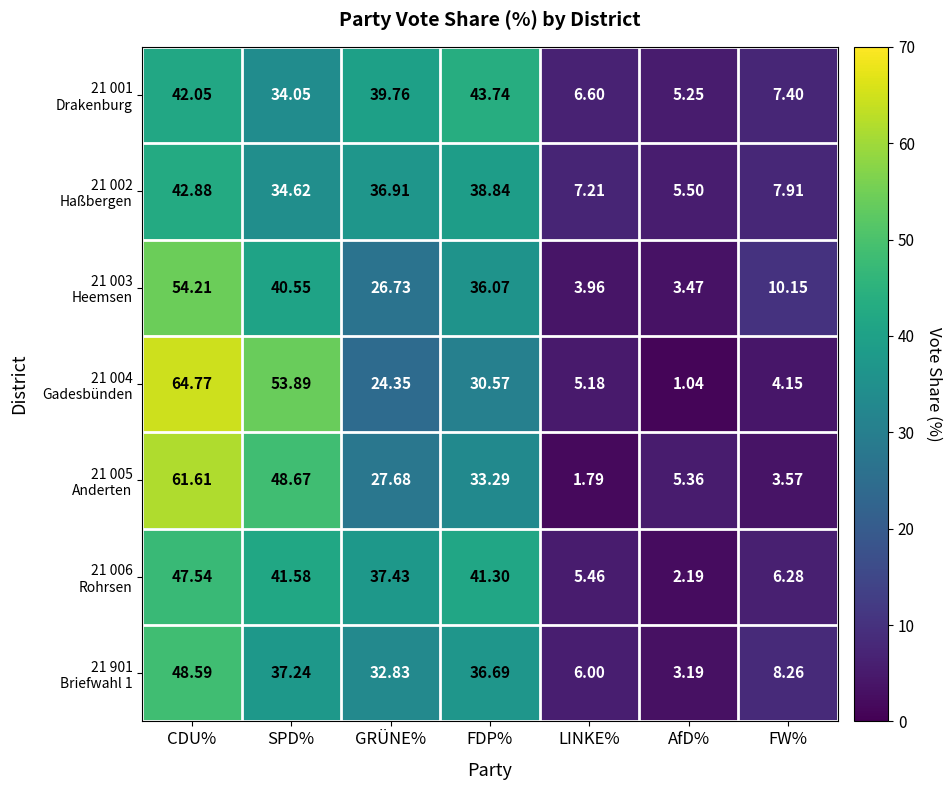

At which category is the sum across all series the highest?

CDU%